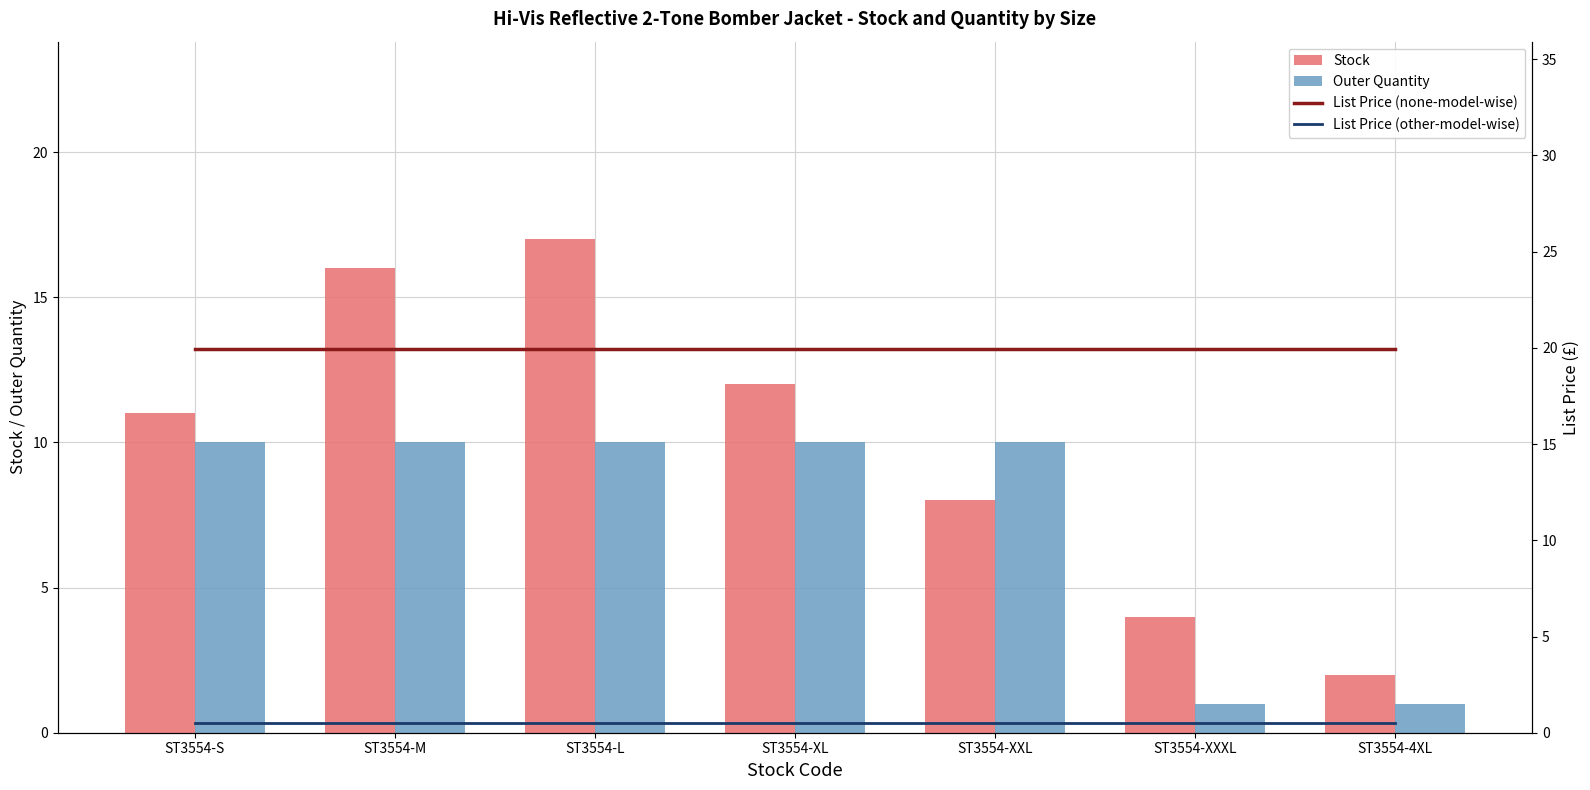

Reading left to right, extract all data points from this chart.

Stock: 11.0	16.0	17.0	12.0	8.0	4.0	2.0
Outer Quantity: 10.0	10.0	10.0	10.0	10.0	1.0	1.0
List Price (none-model-wise): 19.9	19.9	19.9	19.9	19.9	19.9	19.9
List Price (other-model-wise): 0.5	0.5	0.5	0.5	0.5	0.5	0.5